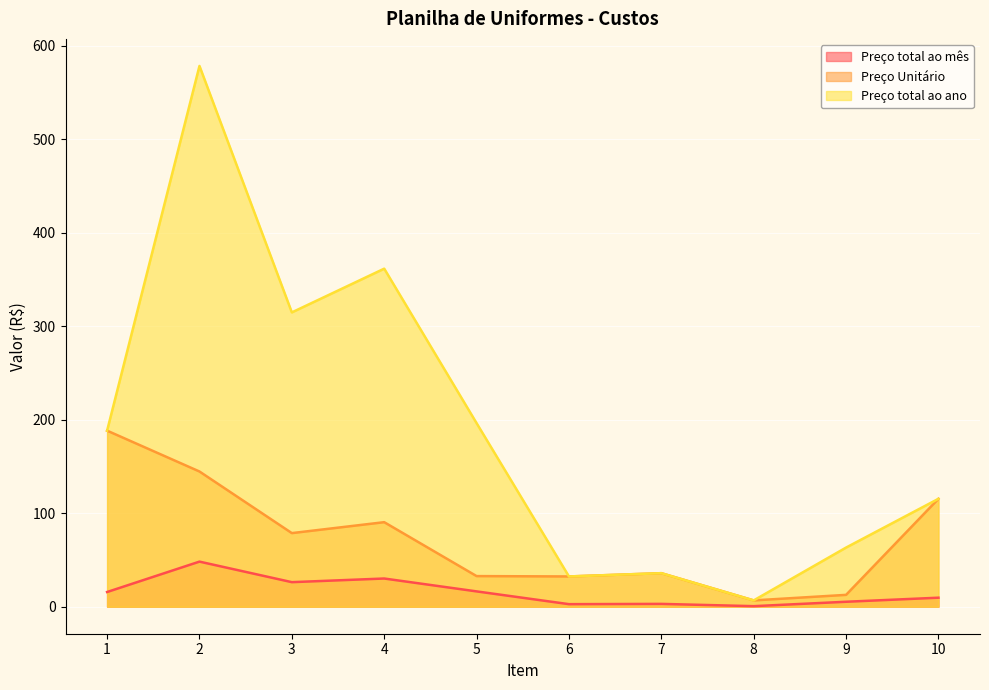

The value of Preço total ao ano at 1 is 188.3. True or false?

True